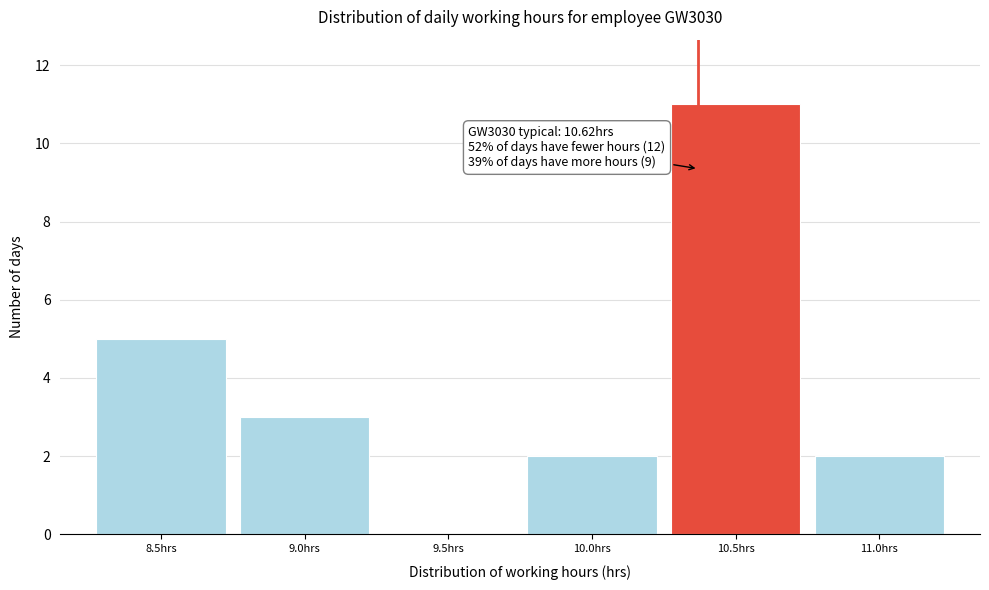

Reading left to right, what are all the values shown in this chart?

8.5hrs=5	9.0hrs=3	9.5hrs=0	10.0hrs=2	10.5hrs=11	11.0hrs=2